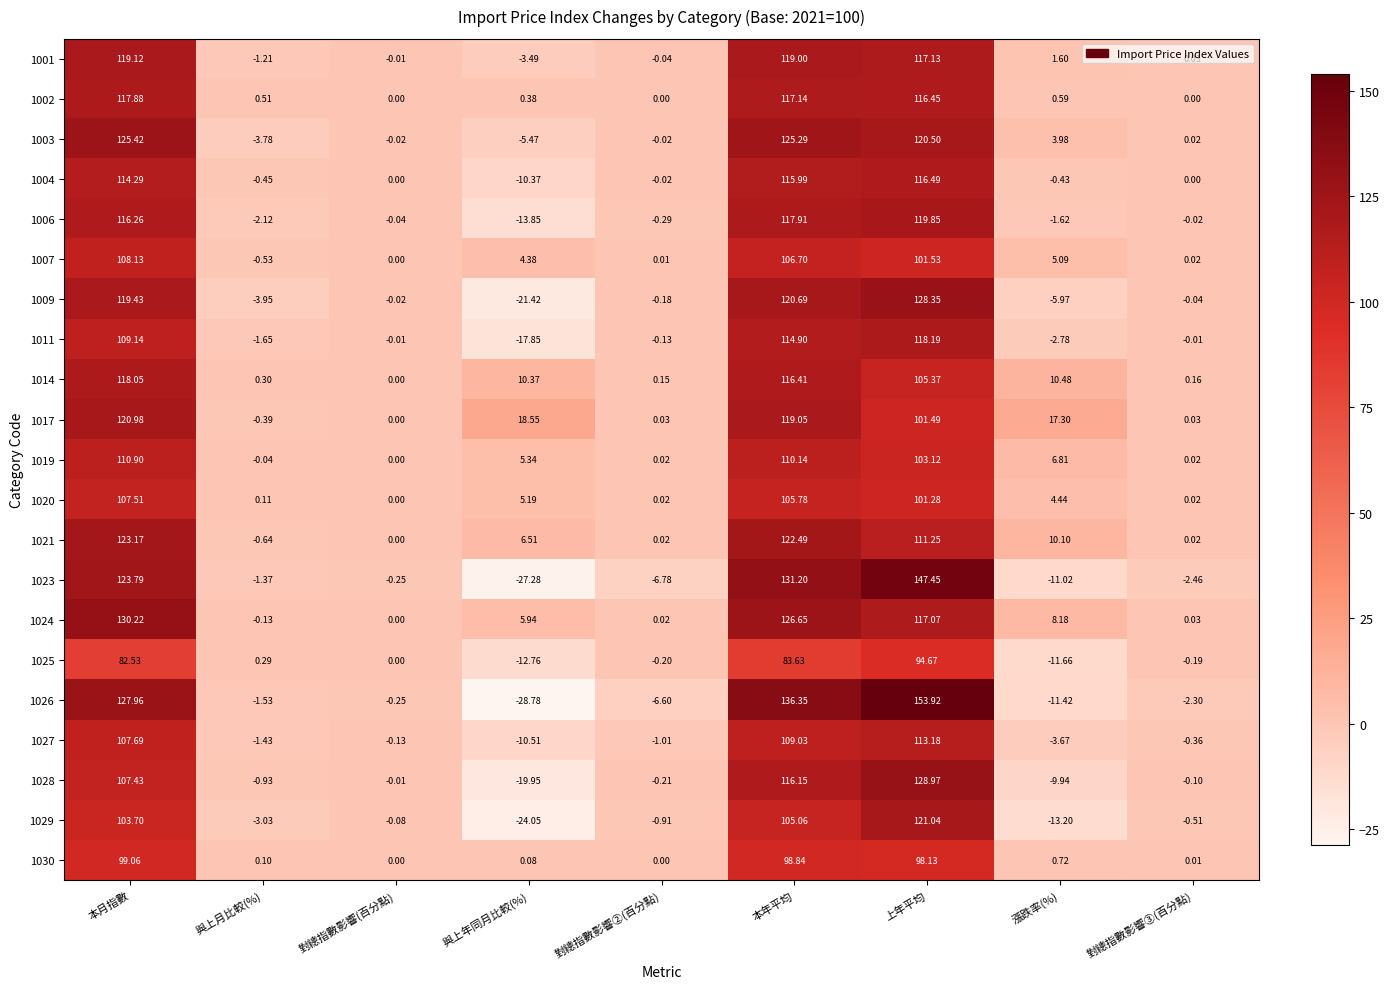

Is the value of 1024 at 本月指數 greater than the value of 1019 at 對總指數影響②(百分點)?

Yes